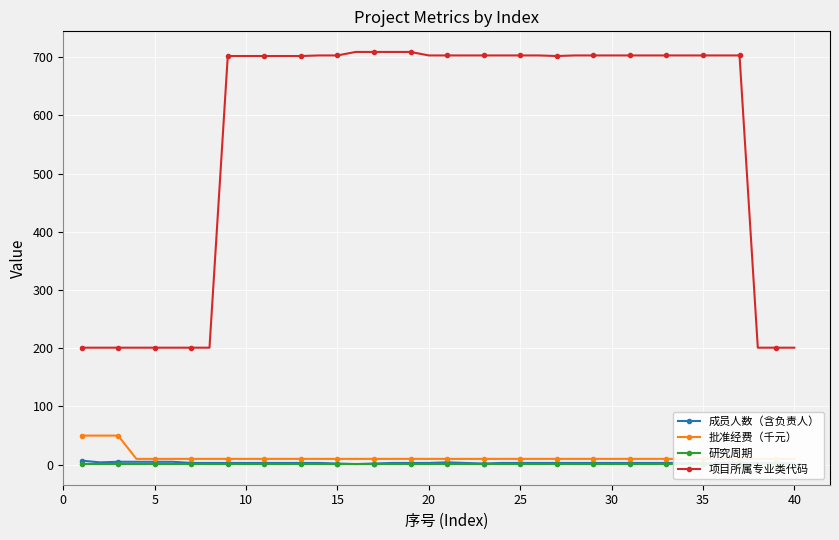

Read the 项目所属专业类代码 value at 15.

703